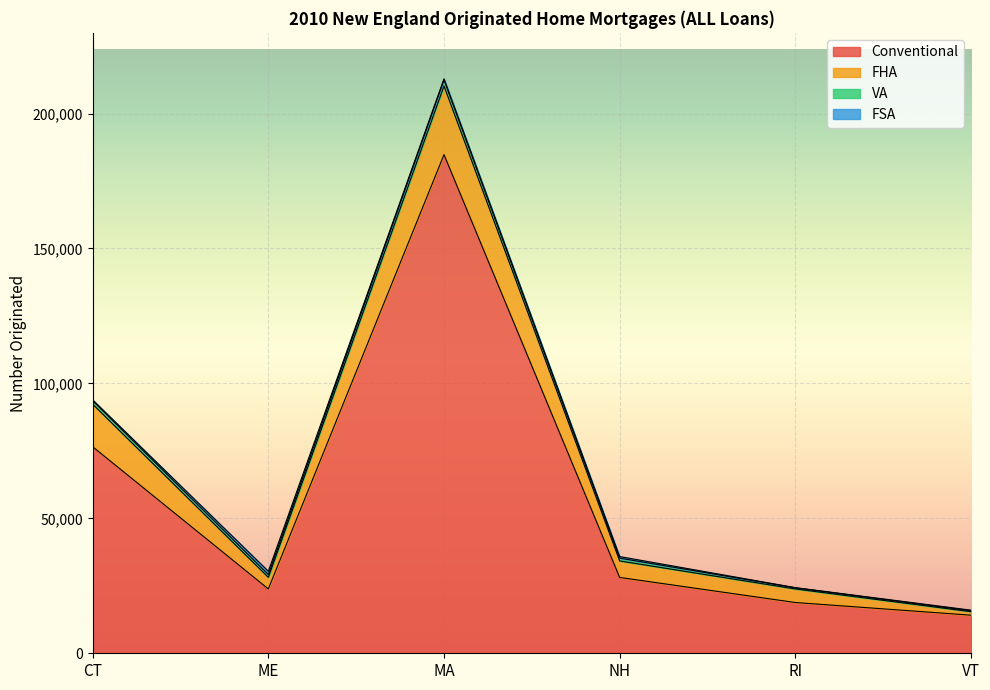

The value of Conventional at CT is 131143. True or false?

False